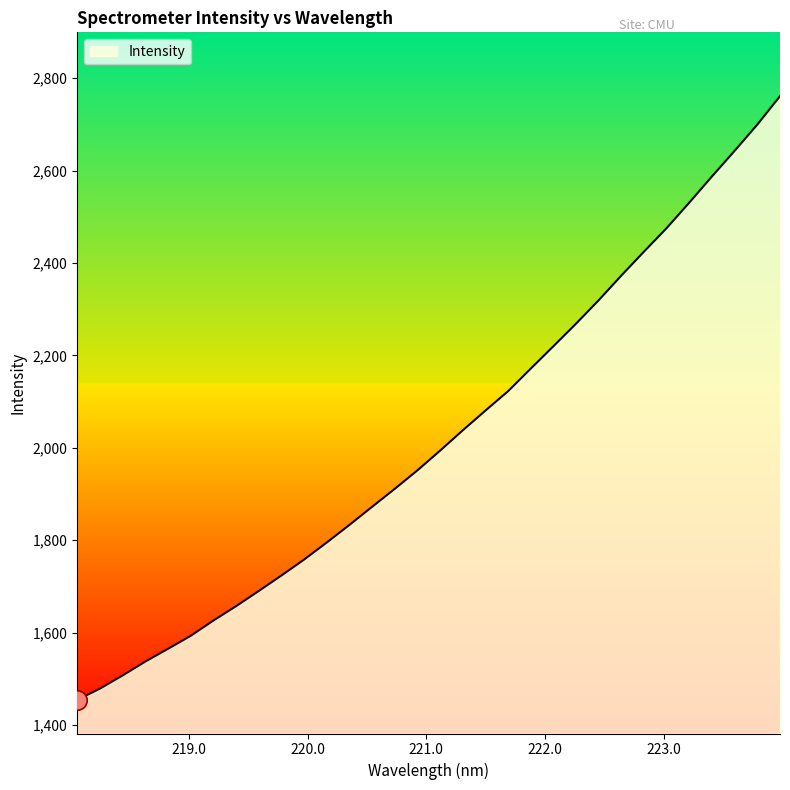

What is the smallest value displayed?

1454.5